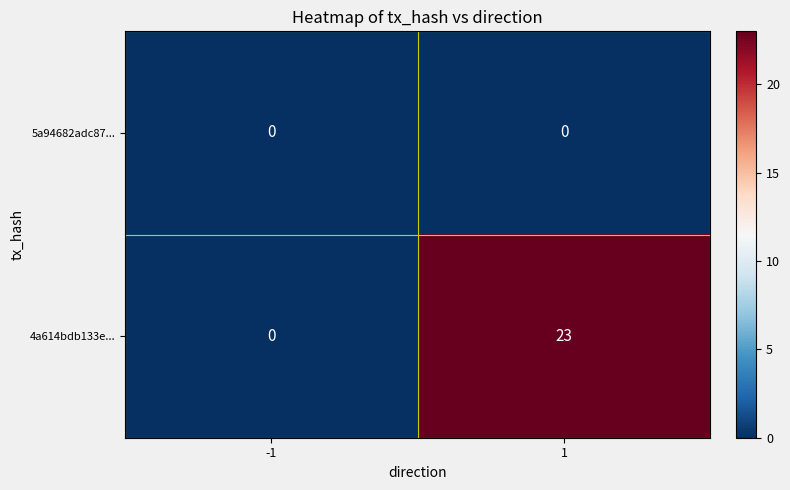

Reading left to right, what are all the values shown in this chart?

5a94682adc87...: -1=0	1=0
4a614bdb133e...: -1=0	1=23